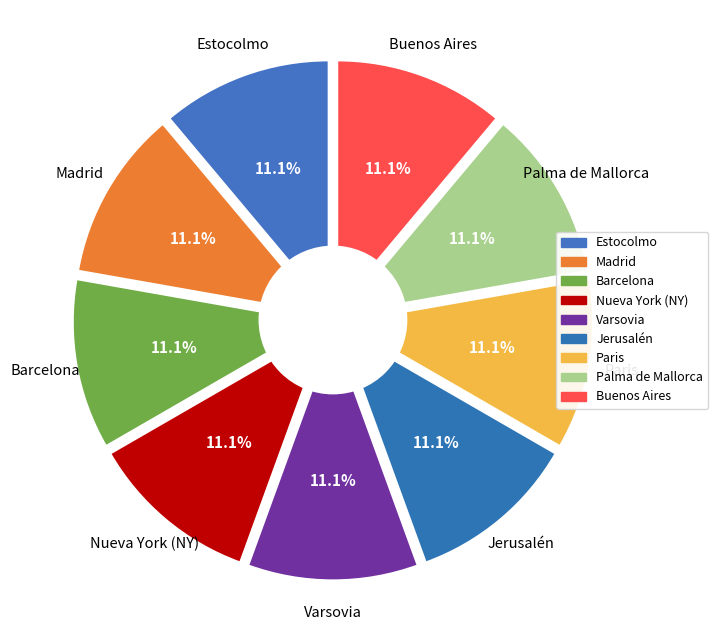

What is the total percentage of Palma de Mallorca and Varsovia?

22.2%